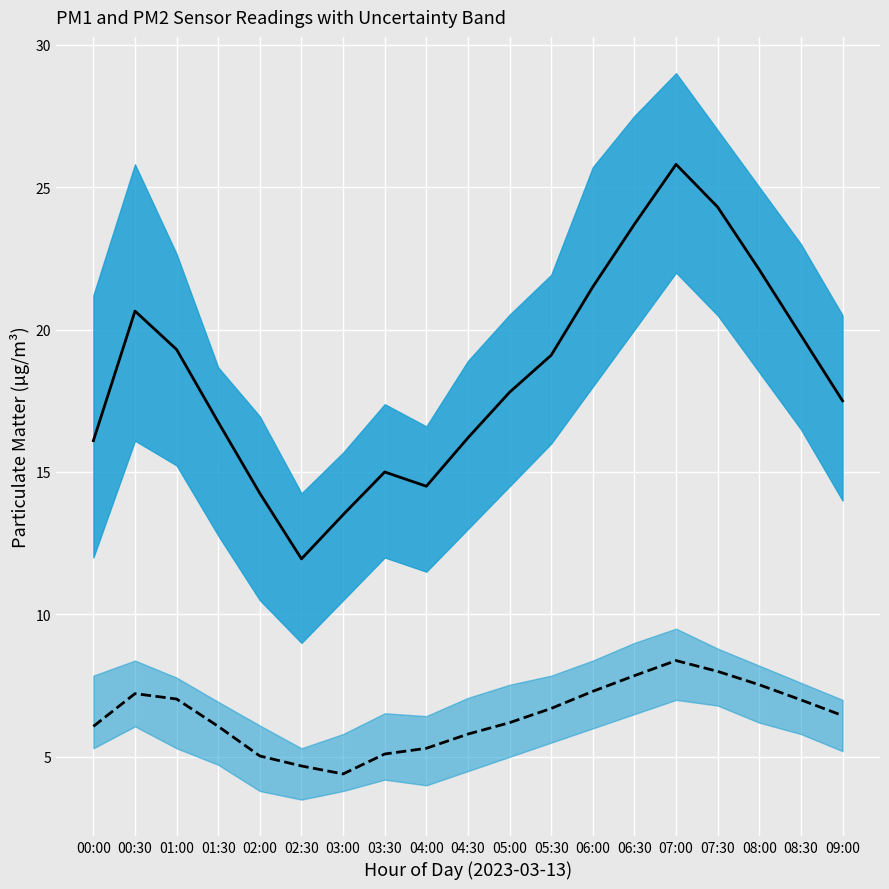

What position from the right is 05:30?

8